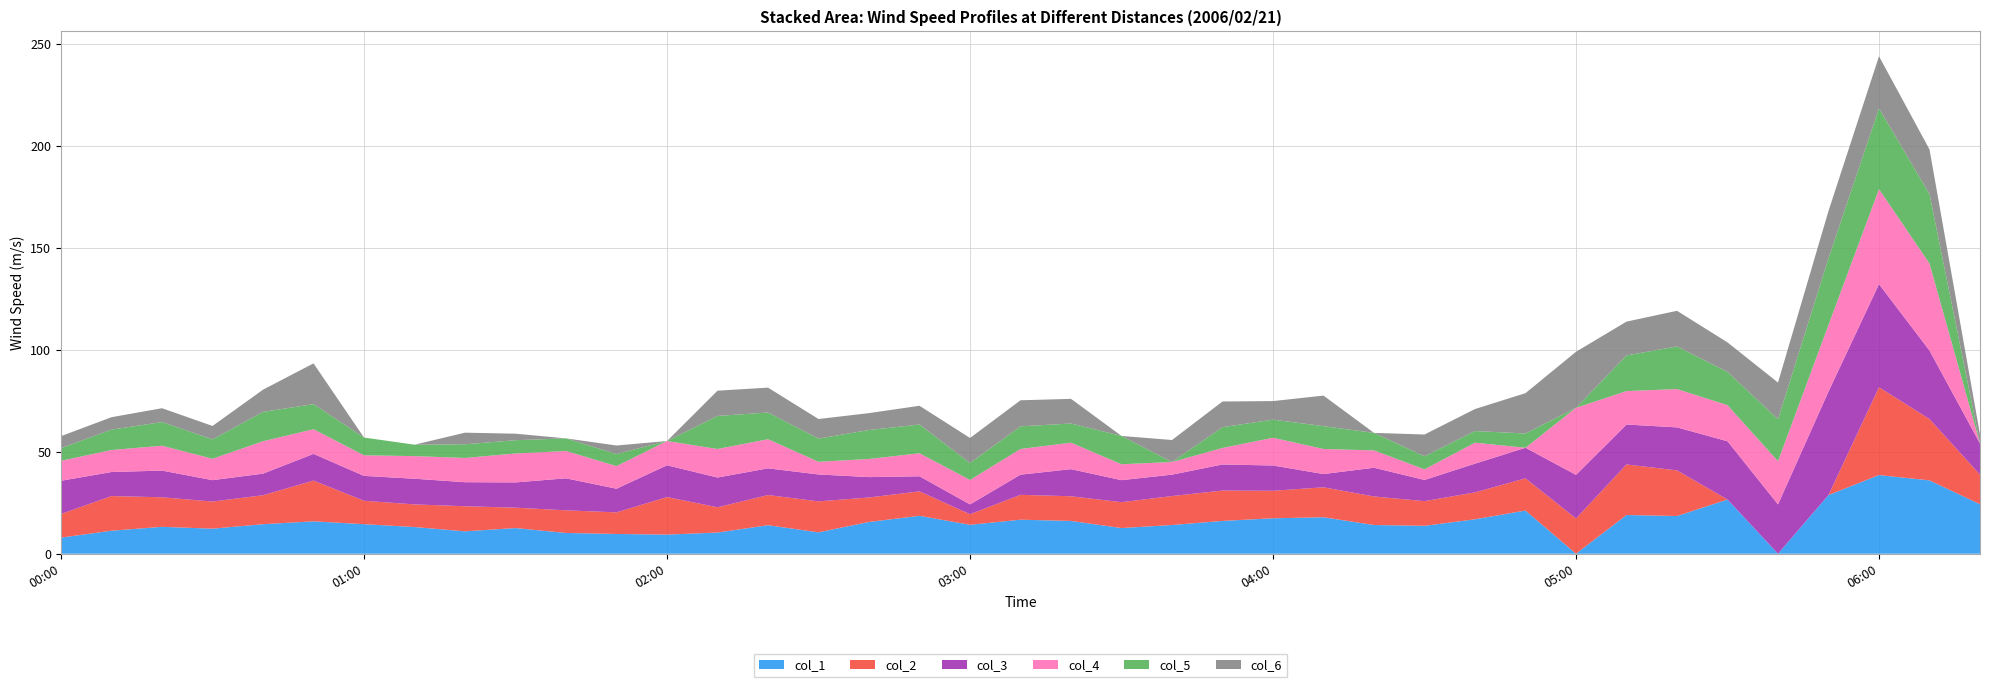

Reading left to right, transcribe all the data shown in this chart.

col_1: 7.9	11.3	13.2	12.3	14.5	15.9	14.5	13.1	11.0	12.6	10.2	9.7	9.4	10.4	14.0	10.5	15.6	18.6	14.2	16.7	16.1	12.6	14.1	16.1	17.4	17.9	14.1	13.7	16.9	21.2	0.0	19.0	18.5	26.6	0.0	28.8	38.6	36.0	24.3
col_2: 11.6	17.0	14.5	13.3	14.2	20.0	11.5	11.1	12.3	10.0	11.1	10.6	18.4	12.4	14.8	15.2	12.0	12.0	5.2	12.2	12.1	12.7	14.2	14.9	13.5	14.7	14.0	12.1	13.2	15.8	17.3	24.8	22.4	0.0	0.0	0.0	43.1	30.1	14.5
col_3: 16.3	11.8	13.1	10.5	10.6	13.1	12.2	12.6	11.8	12.4	15.7	11.6	15.6	14.6	13.1	13.2	10.0	7.4	4.8	9.9	13.3	10.8	10.5	12.8	12.4	6.5	14.1	10.4	14.1	15.0	21.4	19.6	21.1	28.6	24.2	50.8	50.6	33.6	15.3
col_4: 9.8	10.8	12.2	10.5	15.9	12.1	10.1	11.1	11.9	14.2	13.4	11.1	11.9	14.0	14.3	6.2	8.9	11.3	12.0	12.6	13.0	7.8	6.2	8.1	13.6	12.3	8.5	5.2	10.3	0.0	32.9	16.4	18.8	17.7	21.2	32.7	46.6	42.7	0.0
col_5: 6.2	10.0	11.6	9.5	14.4	12.3	8.7	5.6	6.7	6.5	6.2	5.9	0.0	16.2	13.1	11.4	14.2	14.1	8.3	11.1	9.4	13.9	0.0	10.2	8.9	11.2	8.6	6.4	5.7	7.0	0.0	17.5	20.9	16.3	20.6	32.7	39.6	34.1	0.0
col_6: 5.9	6.1	6.8	6.6	10.9	20.0	0.0	0.0	5.7	3.2	0.0	4.2	0.0	12.4	12.2	9.6	8.3	9.2	12.3	12.8	12.1	0.0	10.8	12.6	9.1	15.0	0.0	10.7	10.8	19.8	27.5	16.6	17.5	14.5	18.0	23.2	25.6	21.9	4.4